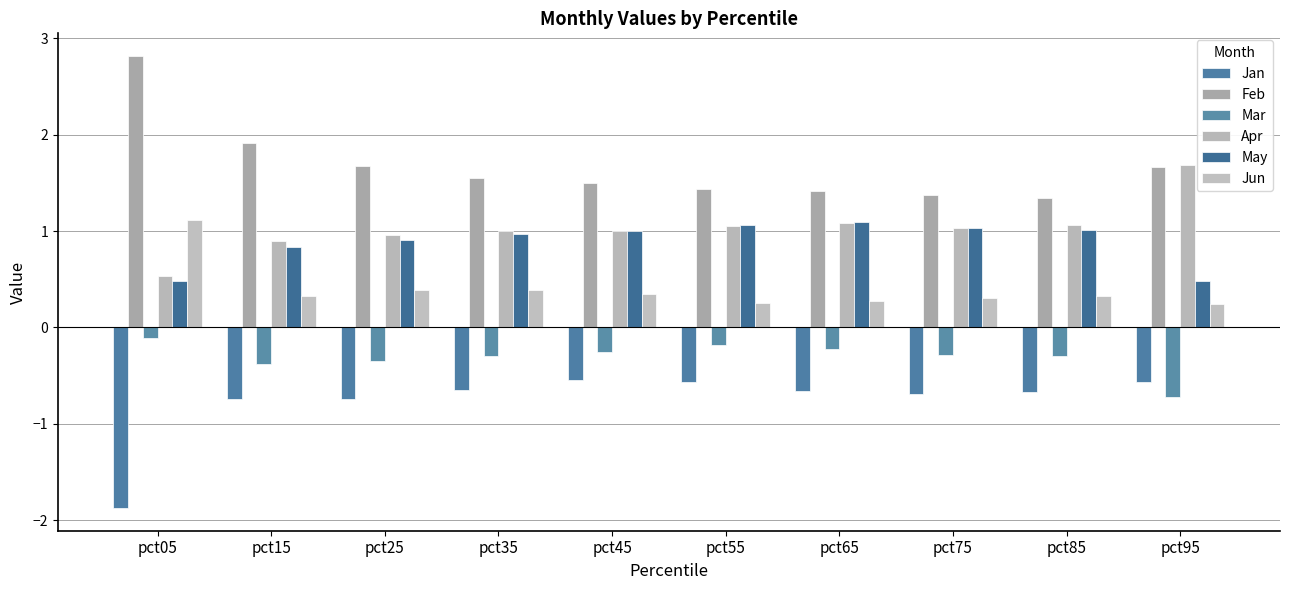

Reading left to right, what are all the values shown in this chart?

Jan: pct05=-1.9	pct15=-0.7	pct25=-0.7	pct35=-0.6	pct45=-0.5	pct55=-0.6	pct65=-0.7	pct75=-0.7	pct85=-0.7	pct95=-0.6
Feb: pct05=2.8	pct15=1.9	pct25=1.7	pct35=1.6	pct45=1.5	pct55=1.4	pct65=1.4	pct75=1.4	pct85=1.3	pct95=1.7
Mar: pct05=-0.1	pct15=-0.4	pct25=-0.3	pct35=-0.3	pct45=-0.3	pct55=-0.2	pct65=-0.2	pct75=-0.3	pct85=-0.3	pct95=-0.7
Apr: pct05=0.5	pct15=0.9	pct25=1.0	pct35=1.0	pct45=1.0	pct55=1.1	pct65=1.1	pct75=1.0	pct85=1.1	pct95=1.7
May: pct05=0.5	pct15=0.8	pct25=0.9	pct35=1.0	pct45=1.0	pct55=1.1	pct65=1.1	pct75=1.0	pct85=1.0	pct95=0.5
Jun: pct05=1.1	pct15=0.3	pct25=0.4	pct35=0.4	pct45=0.3	pct55=0.3	pct65=0.3	pct75=0.3	pct85=0.3	pct95=0.2